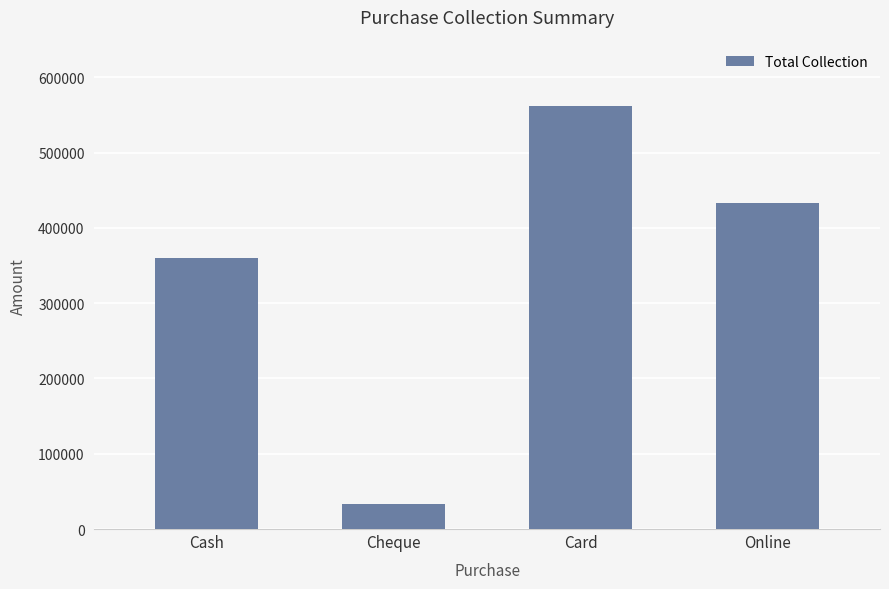

Reading left to right, transcribe all the data shown in this chart.

360500	33000	562130	432500